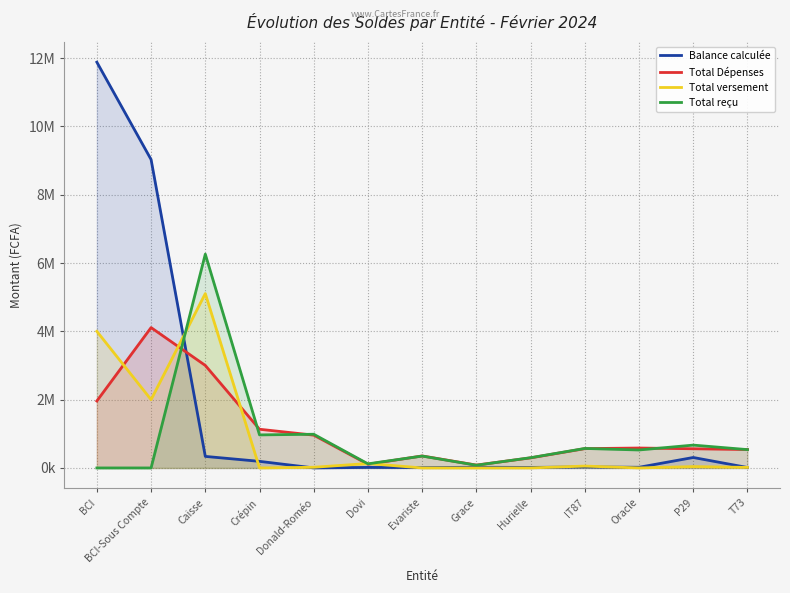

Count the number of data series in this chart.

4